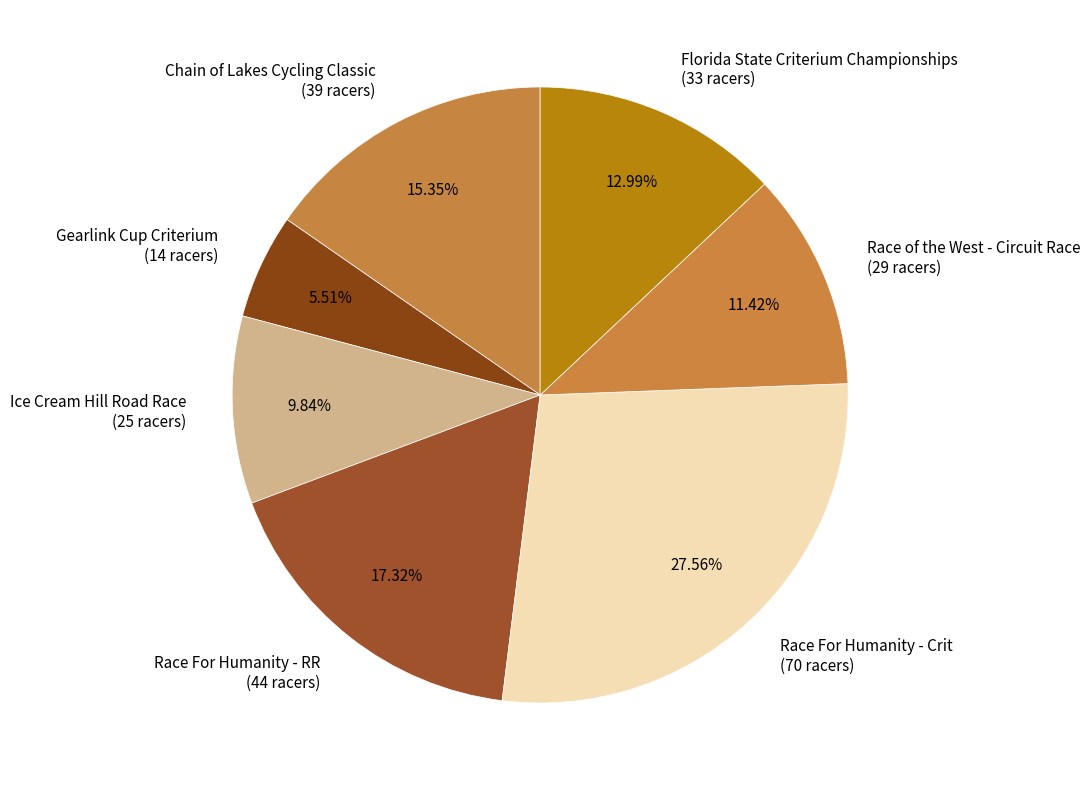

To the nearest percent, what percentage of the pie is Gearlink Cup Criterium?

6%